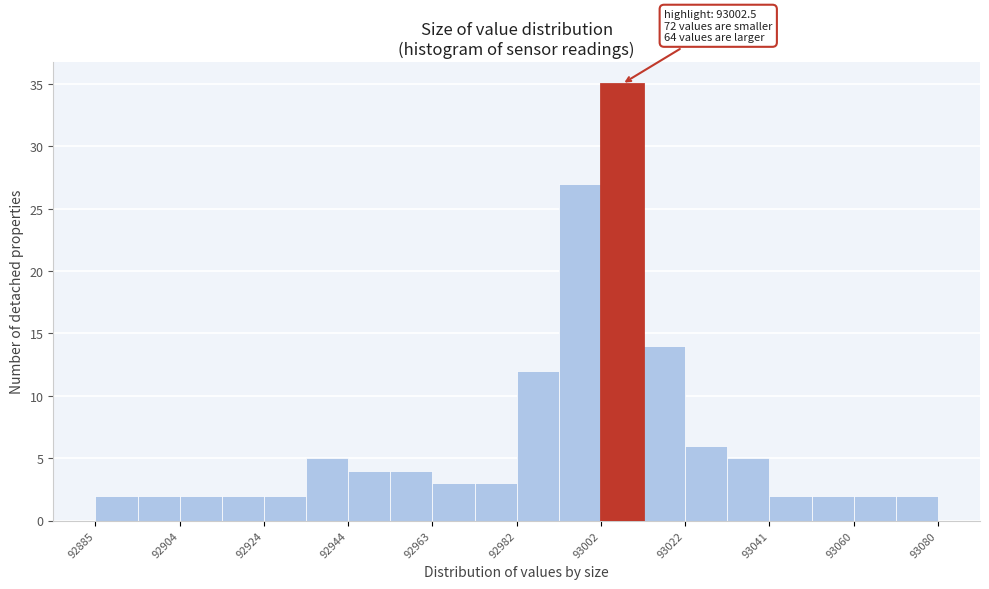

Which range on the x-axis has the tallest bar?

93002 to 93012